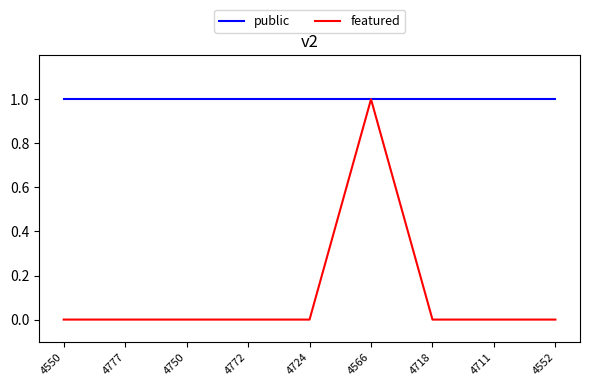

True or false: featured has more than 0 points higher than both neighbors.

True